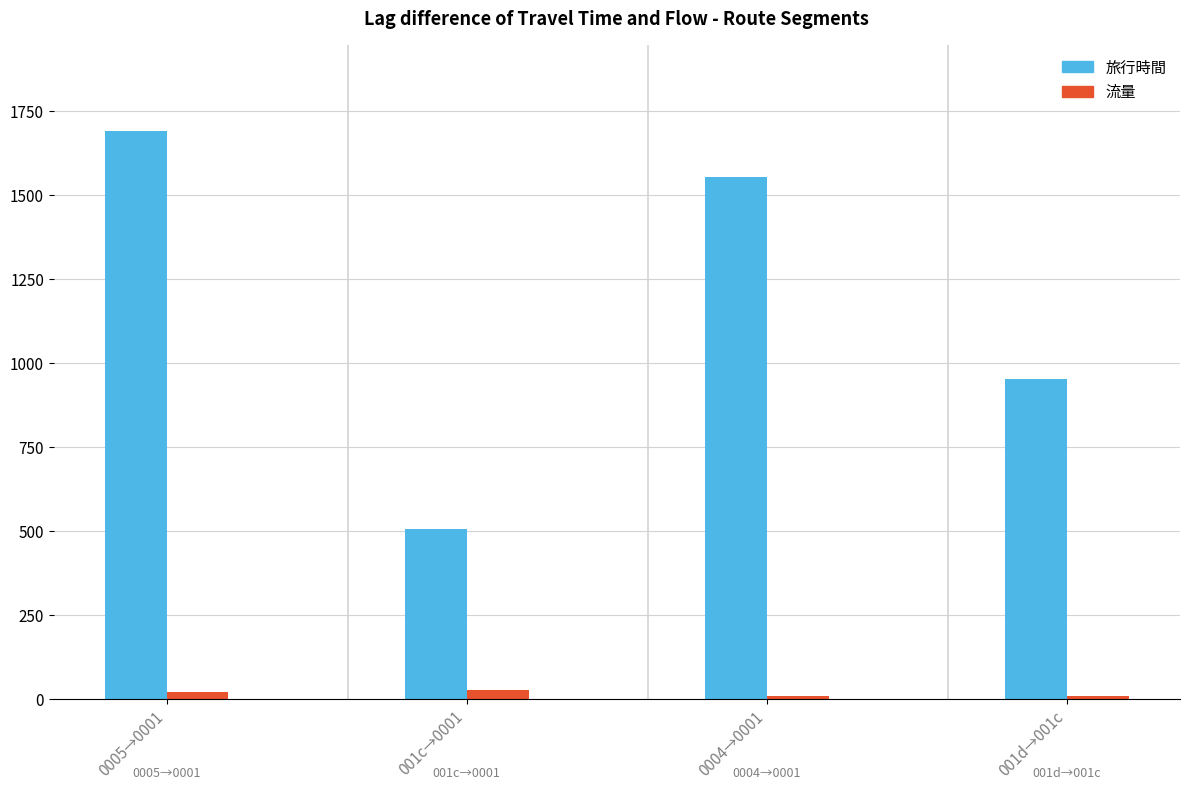

Which series has the widest spread of values?

旅行時間